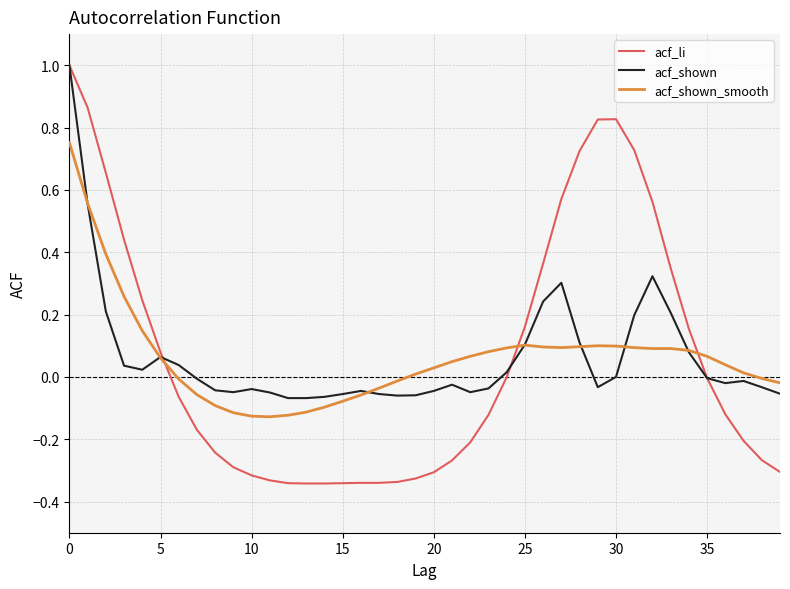

Which series has the widest spread of values?

acf_li